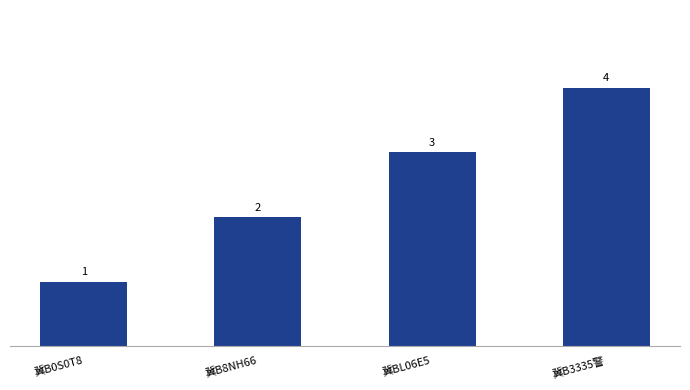

What is the change in value from 冀B0S0T8 to 冀B8NH66?

+1